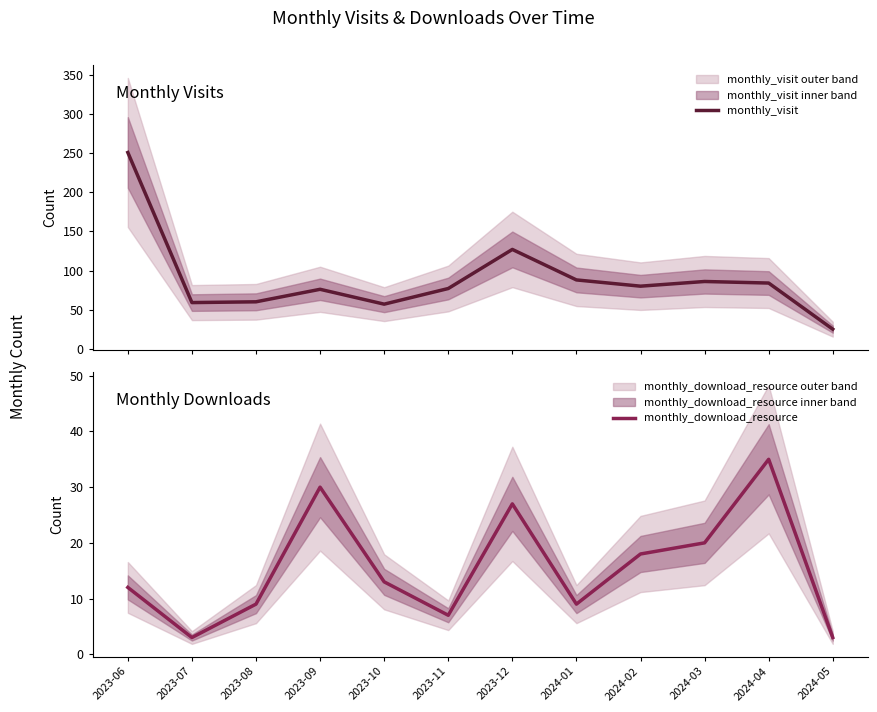

Is this an area chart (filled region under the line)?

No